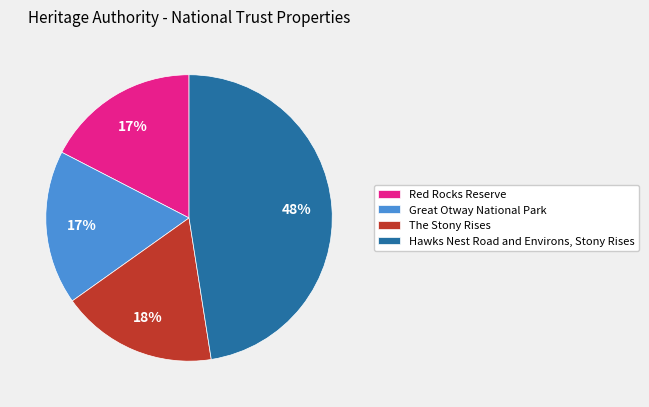

Is it true that Great Otway National Park is 9% of the pie?

False